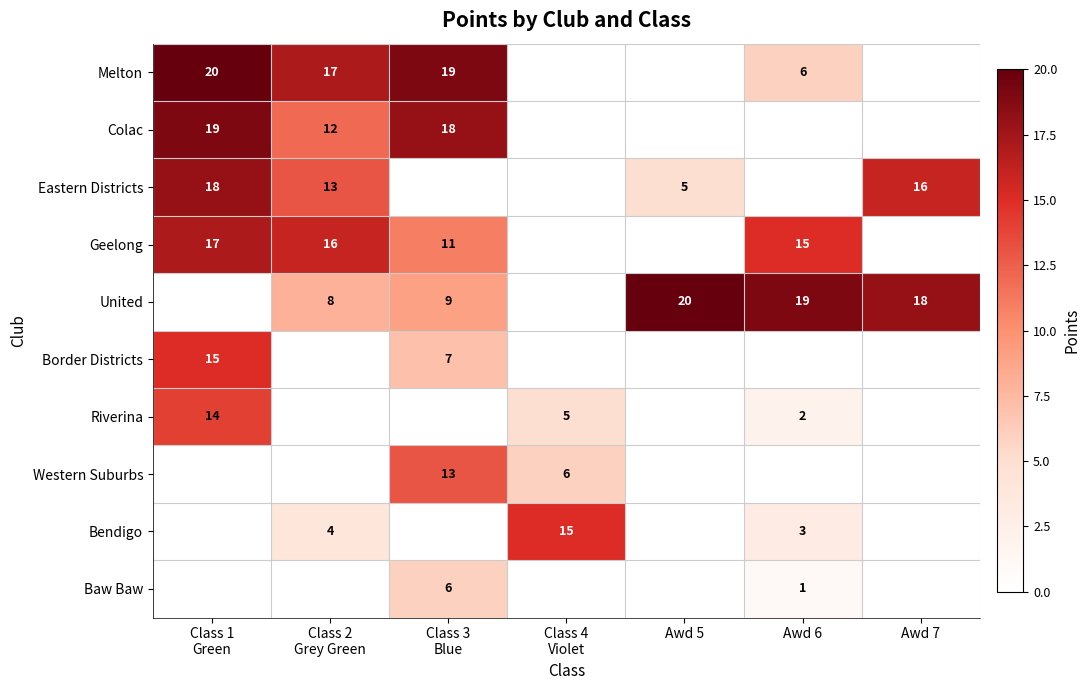

The Bendigo series shows 3 at Awd 6. True or false?

True